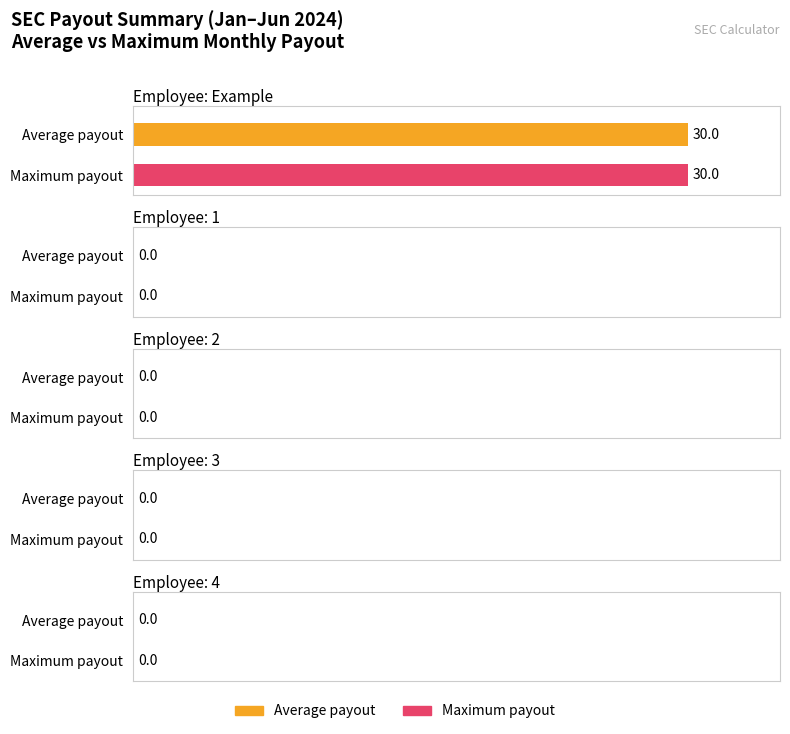

At which label is Payout (Feb) closest to 15?

Example